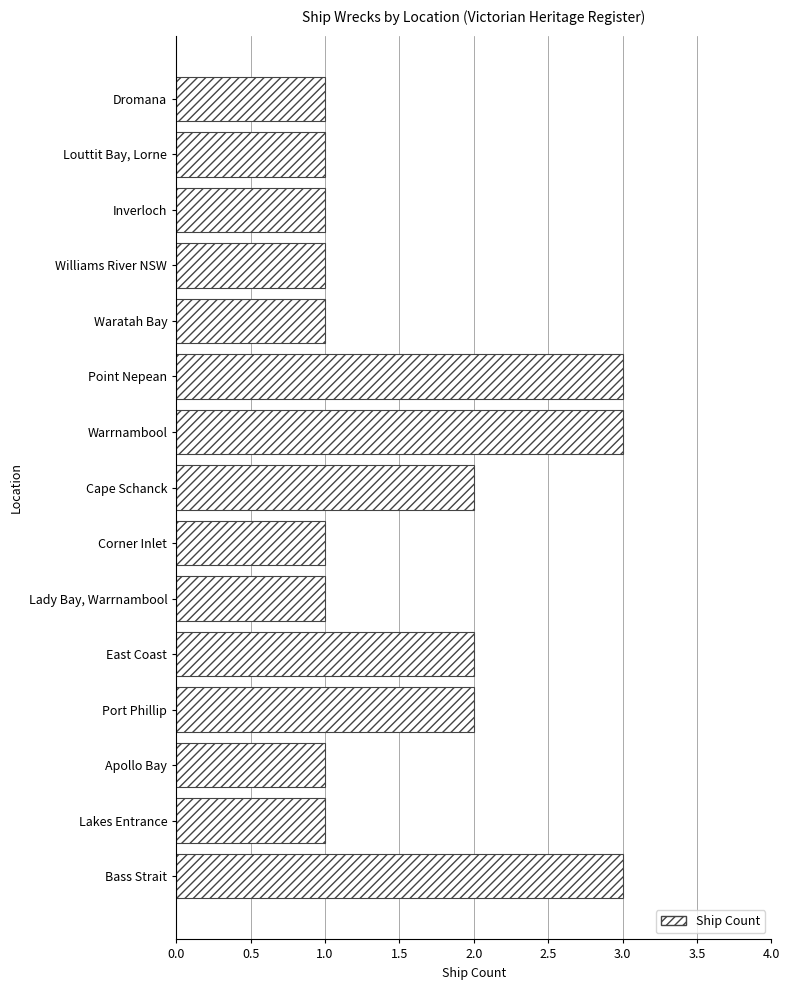

What is the ratio of the value at Bass Strait to the value at Dromana?

3.0